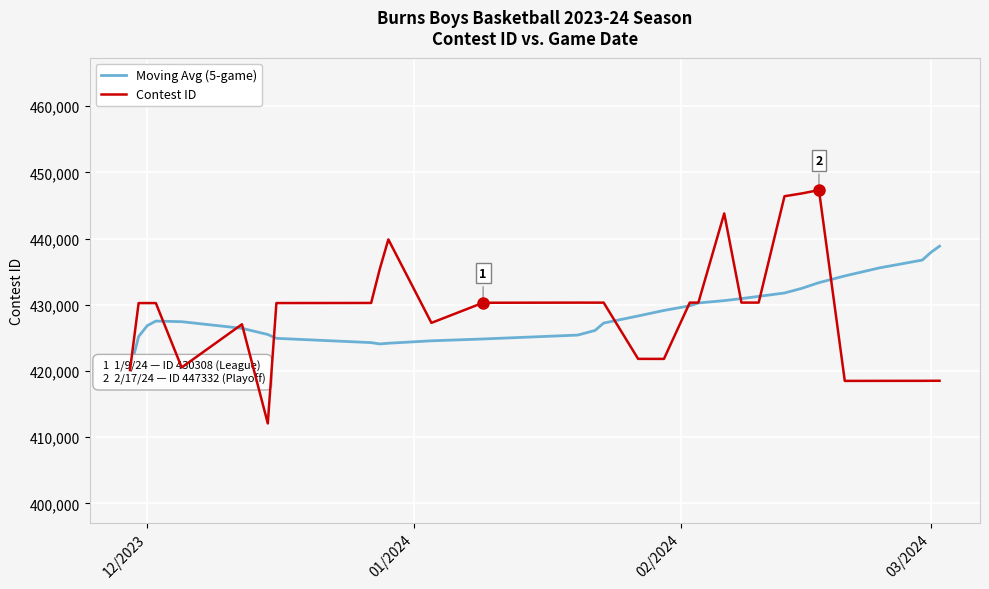

What is the value of the Contest ID point at the 6th from the left?

427053